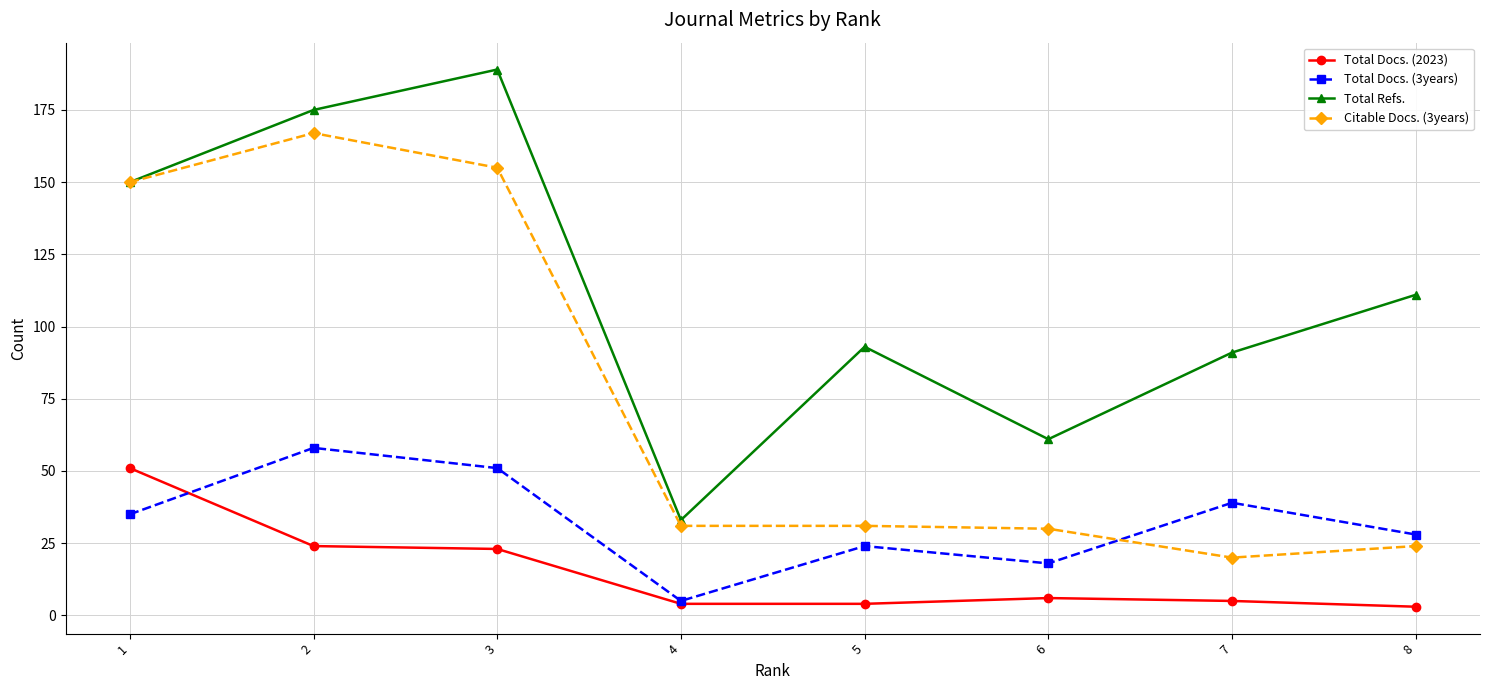

What is the value of the Total Refs. point at the 4th from the left?

33